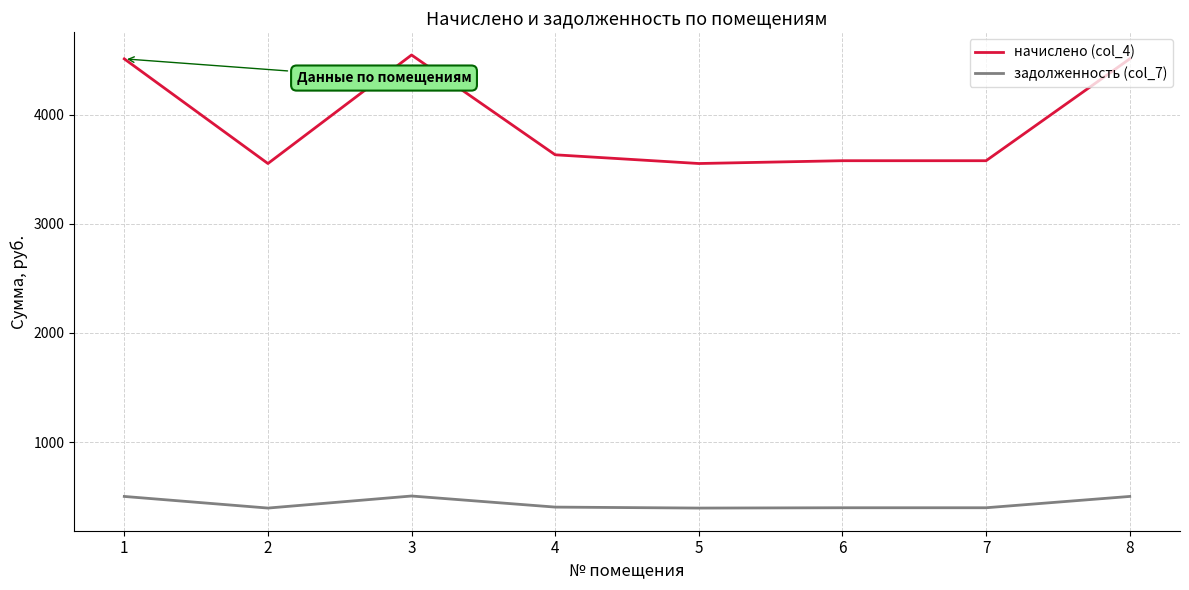

Rank the series by their maximum value, from lowest to highest.

задолженность (col_7), начислено (col_4)